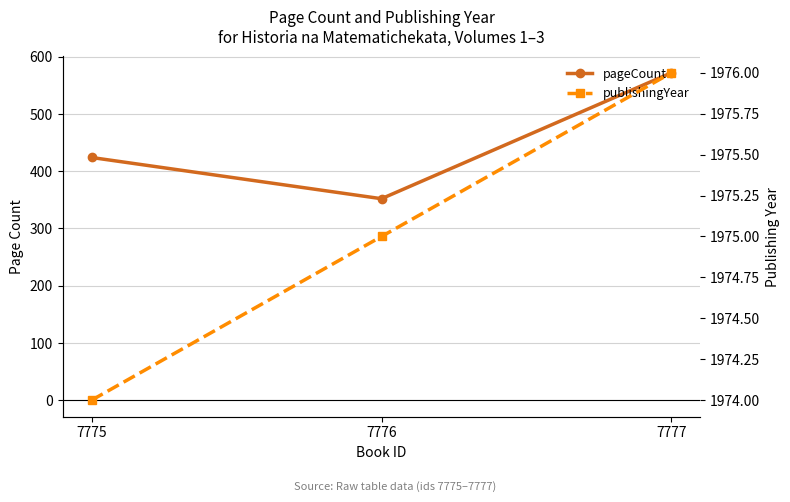

What is the difference between the maximum and minimum values in the pageCount series?

220